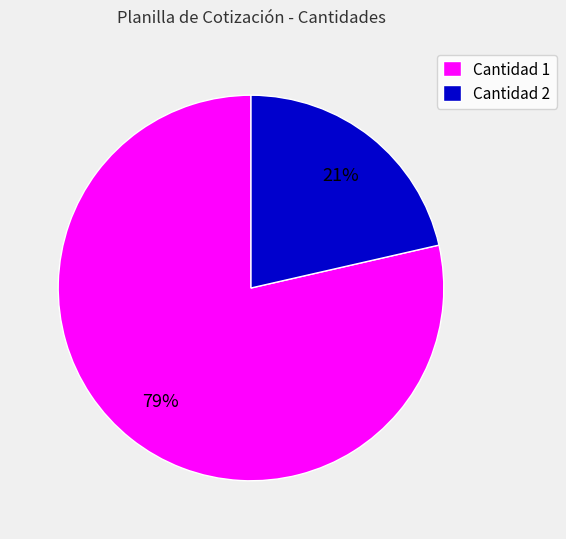

To the nearest percent, what is the average slice percentage?

50%